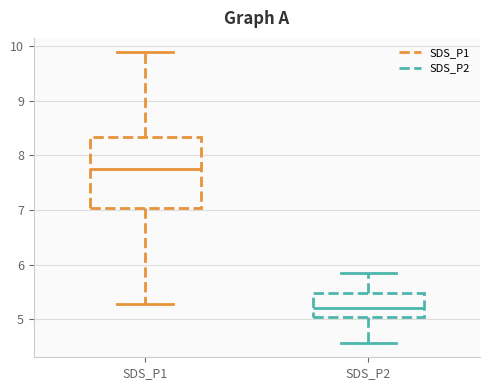

Where is the upper edge of the box for SDS_P2 on the y-axis? The values are not printed on the chart, so give them approximately, as read against the axis.

5.5